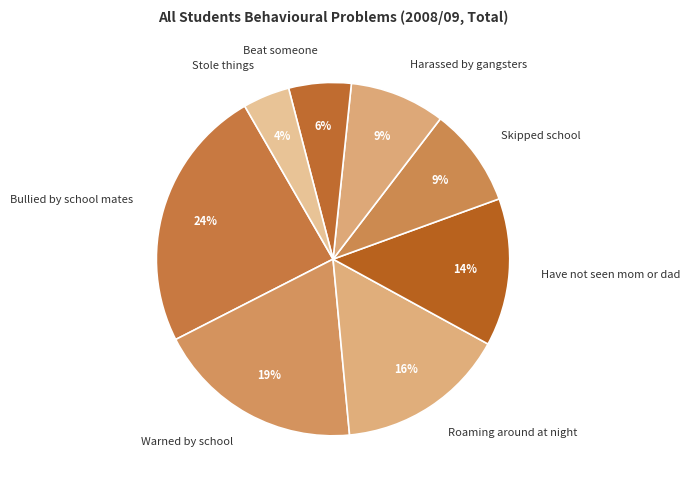

Which slice is the largest?

Bullied by school mates